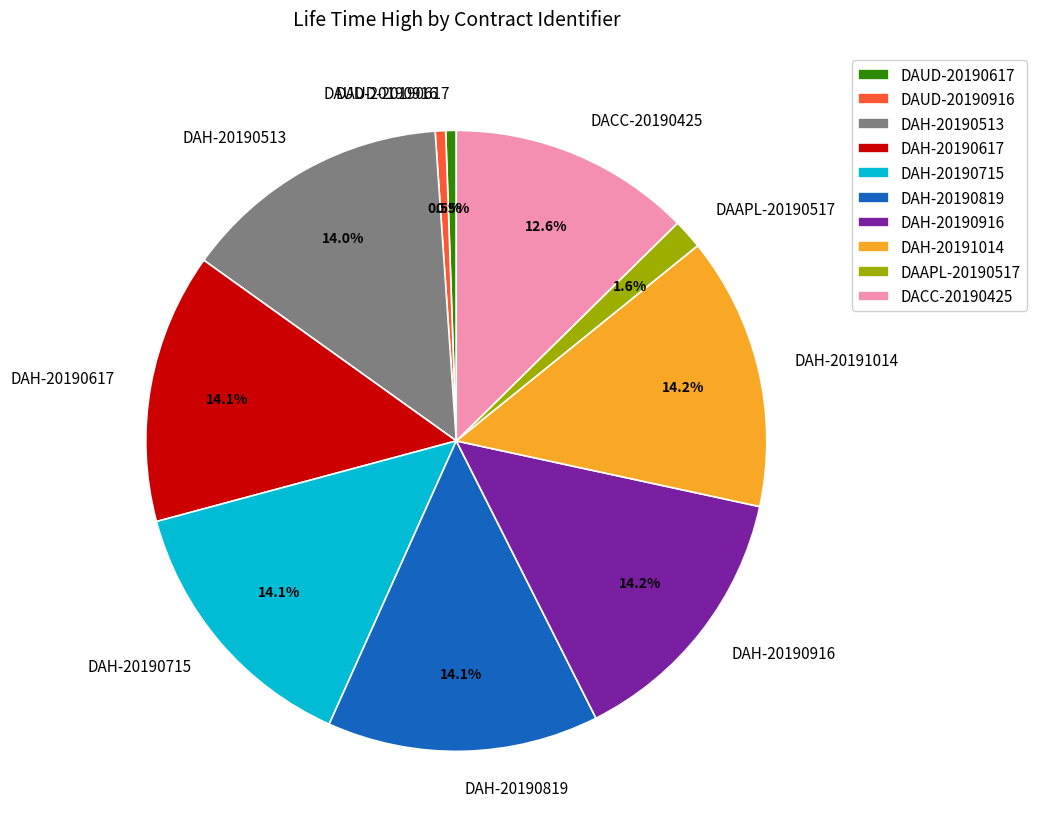

Does DAAPL-20190517 account for over 50% of the chart?

No